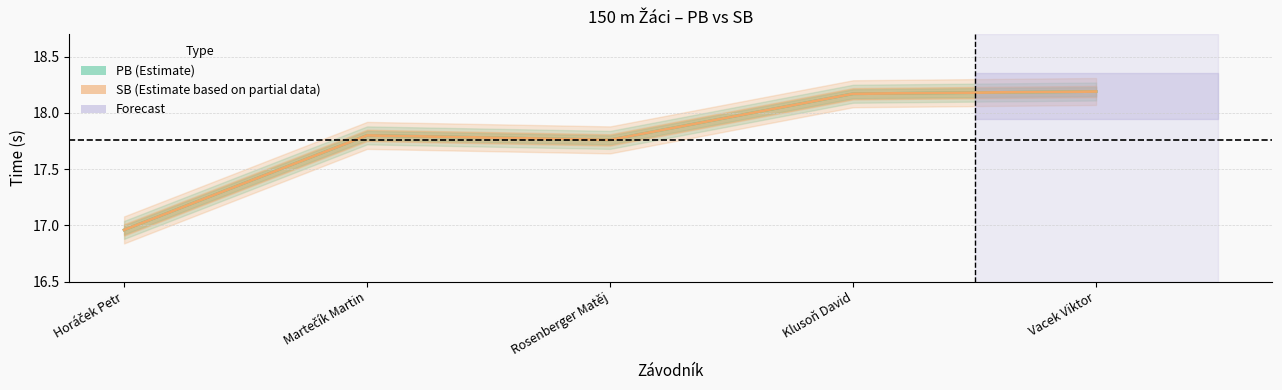

What are all the series names shown in the legend?

PB (Estimate), SB (Estimate based on partial data)